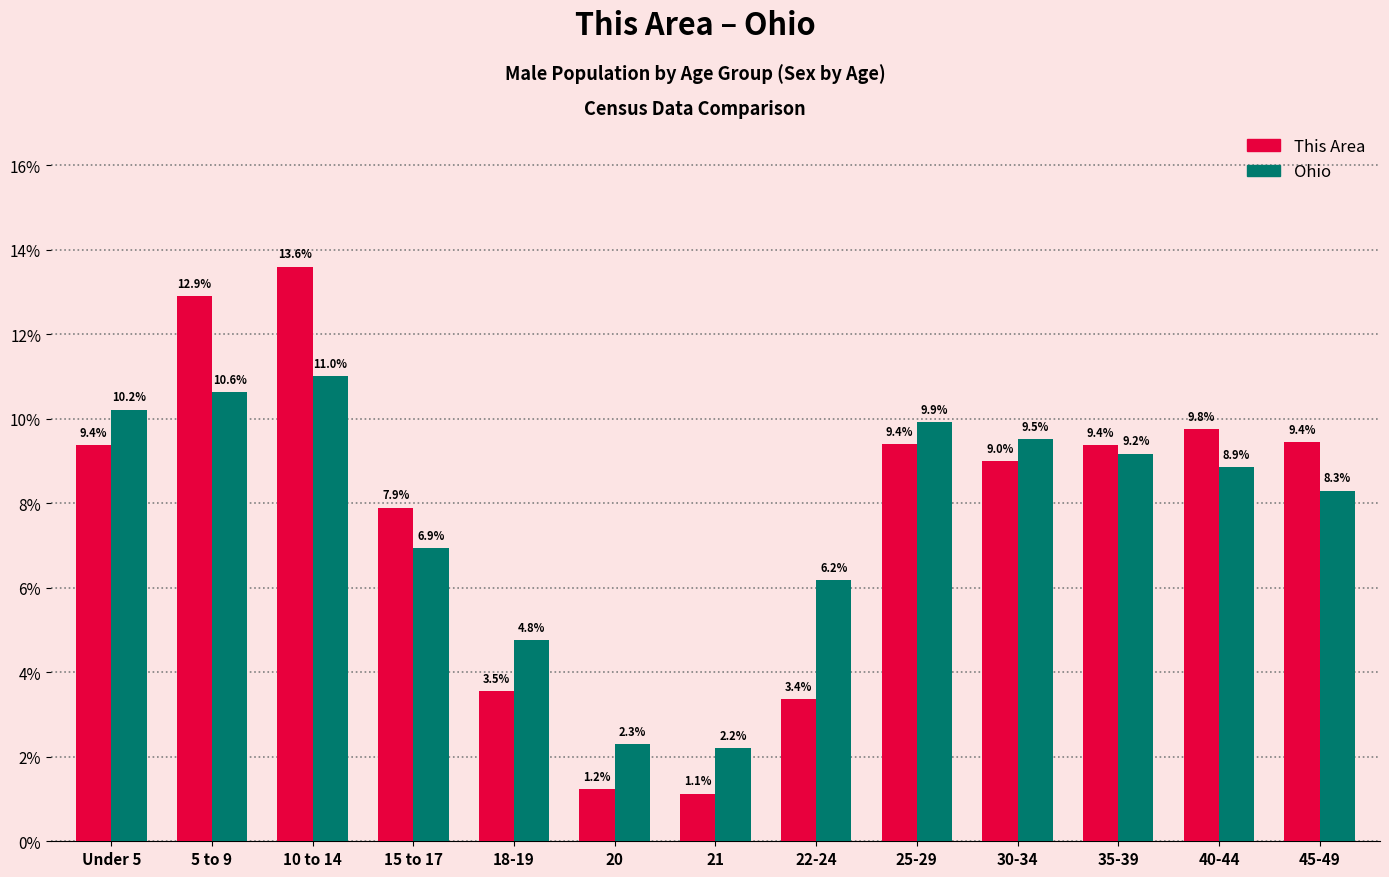

How many bars are there in total?

26